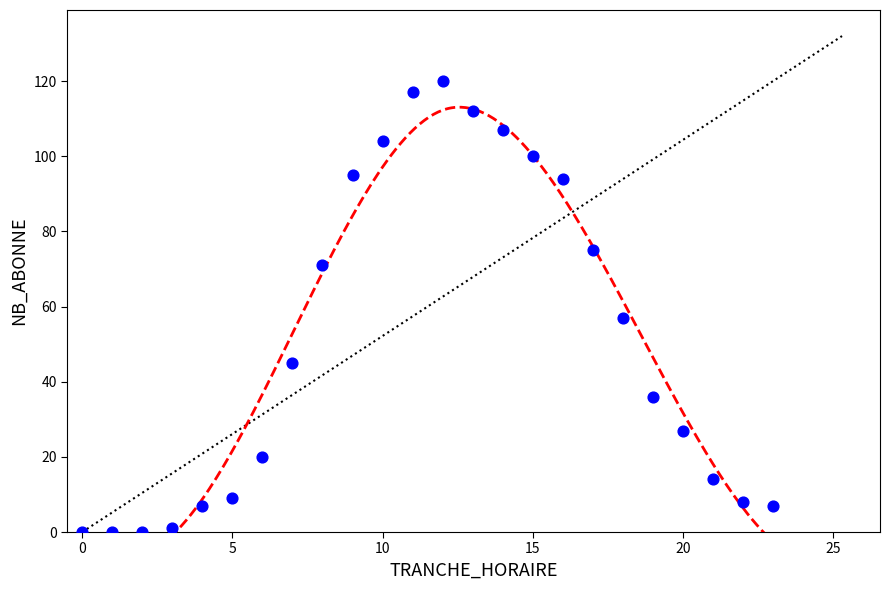

What Y value in the scatter plot is closest to 60?

57